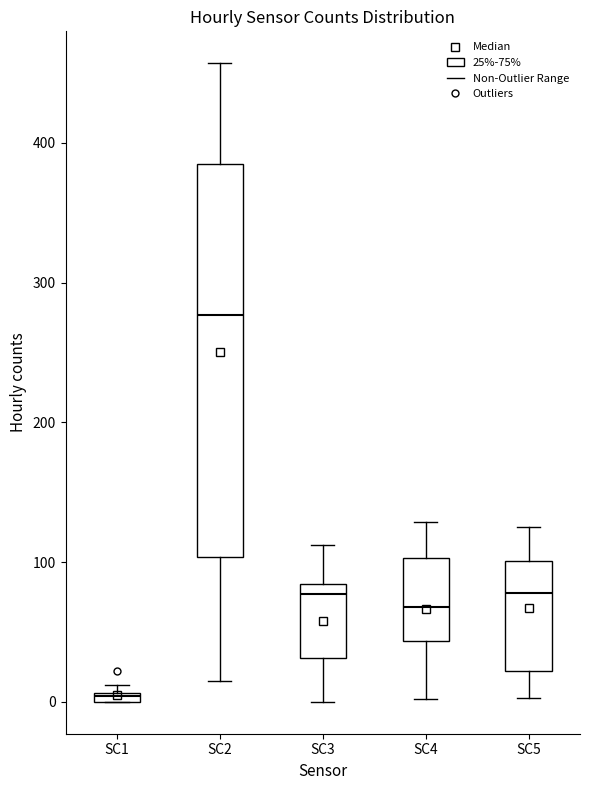

Which box has the lowest median line?

SC1